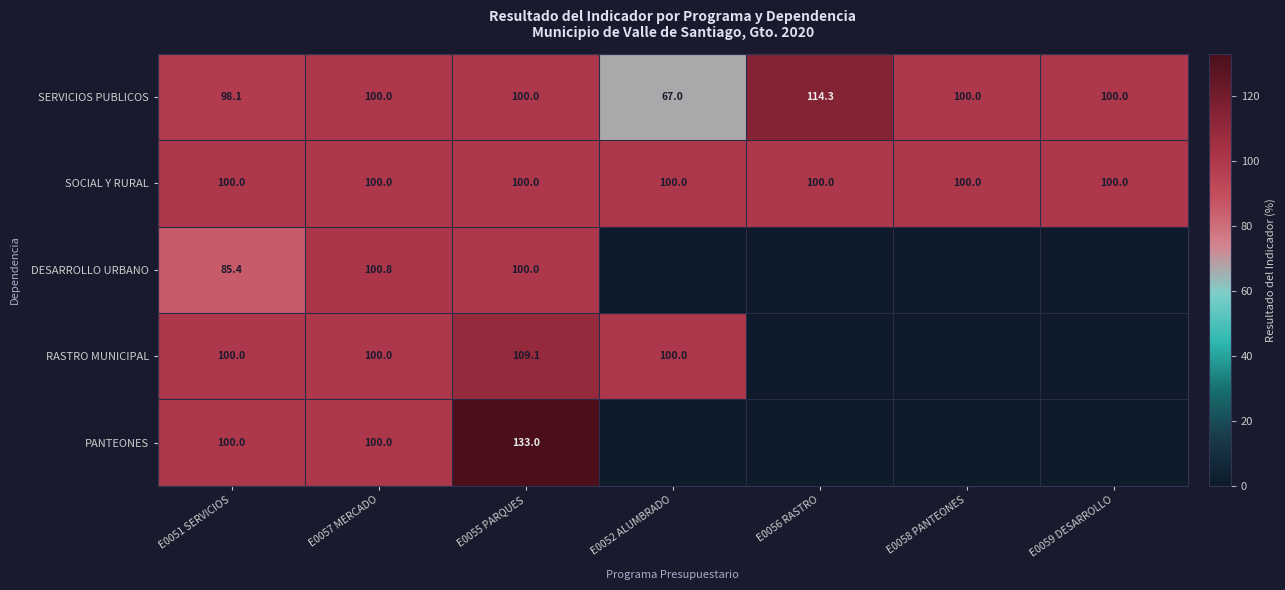

True or false: RASTRO MUNICIPAL has a value of 109.1 at E0055 PARQUES.

True